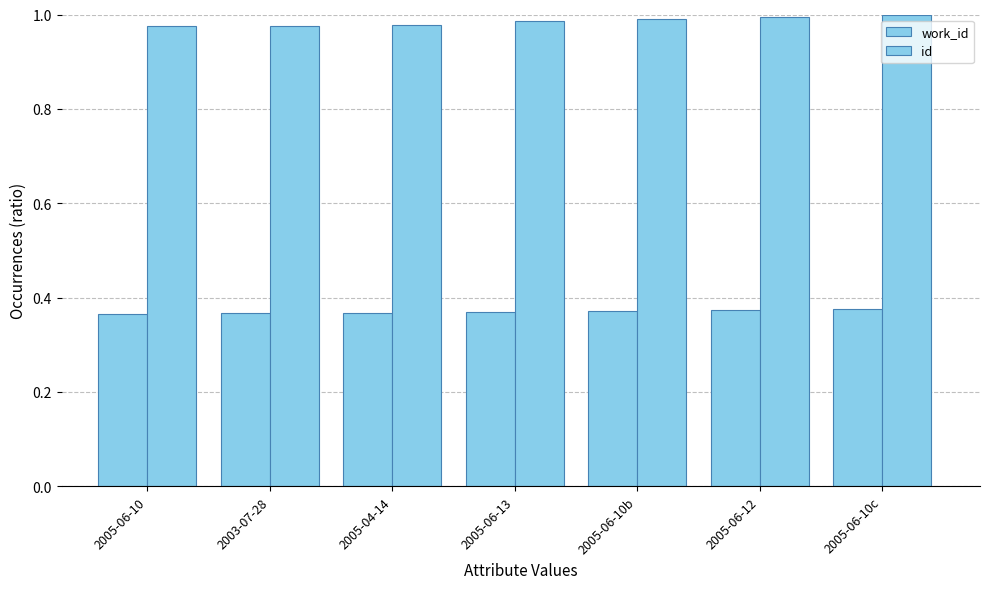

Count the number of categories in the chart.

7